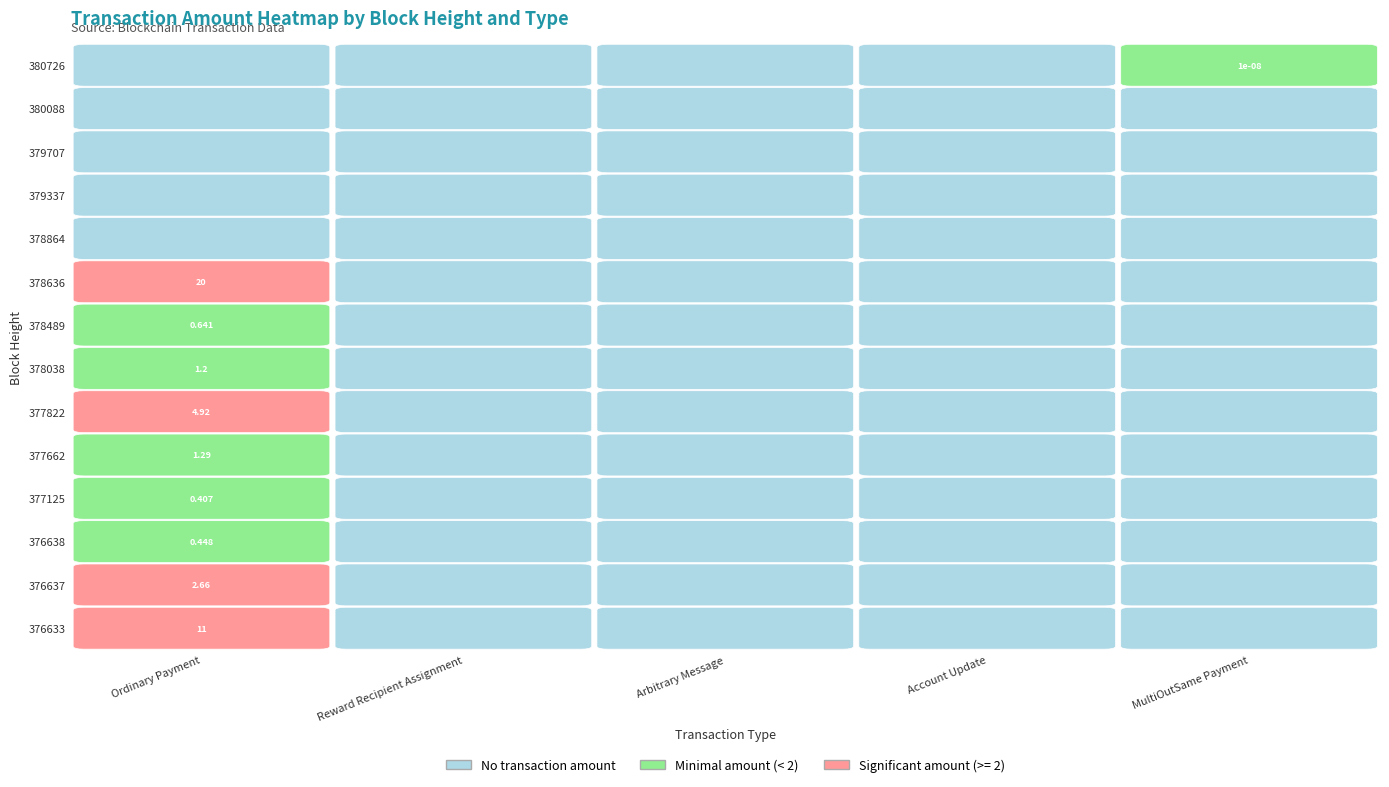

Which series has the widest spread of values?

Ordinary Payment